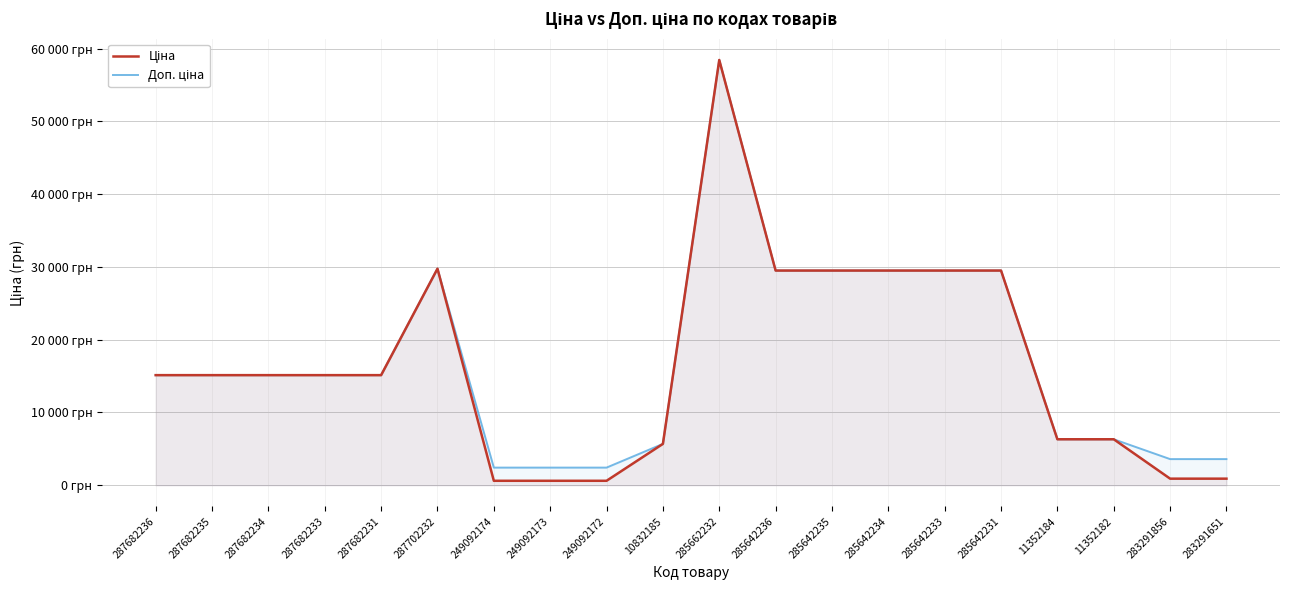

True or false: Доп. ціна has more than 1 points higher than both neighbors.

True